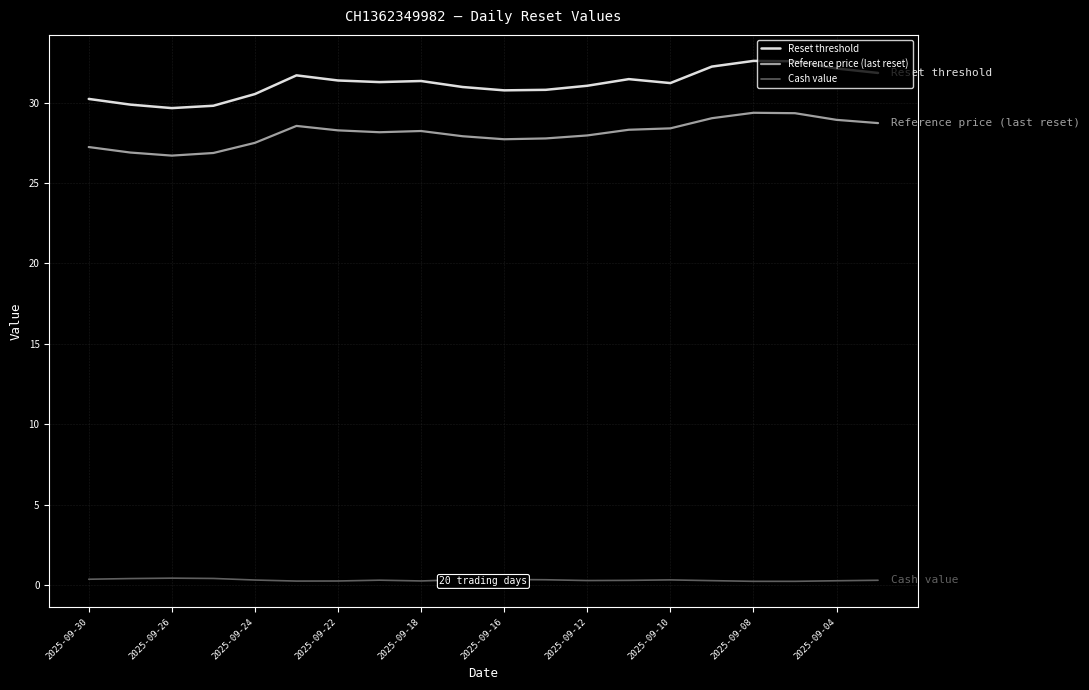

What are all the series names shown in the legend?

Reset threshold, Reference price (last reset), Cash value